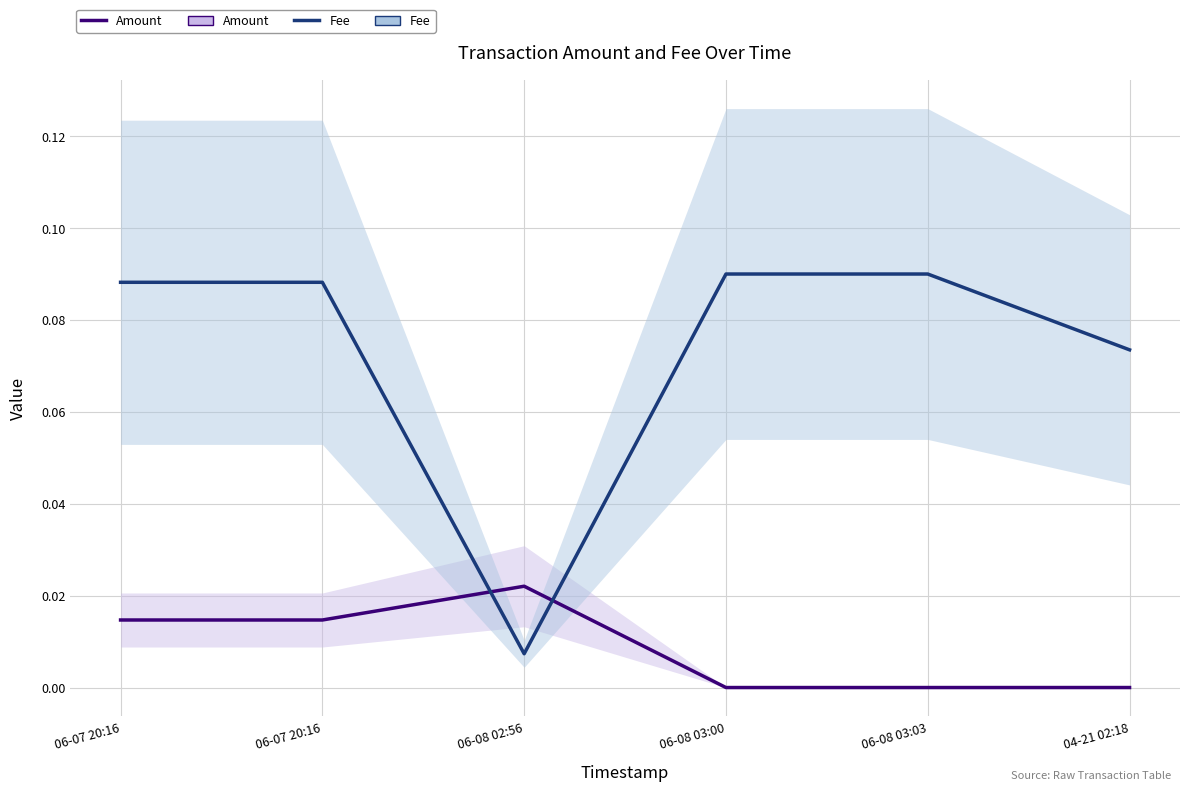

The value of Fee at 04-21 02:18 is 0.0. True or false?

False